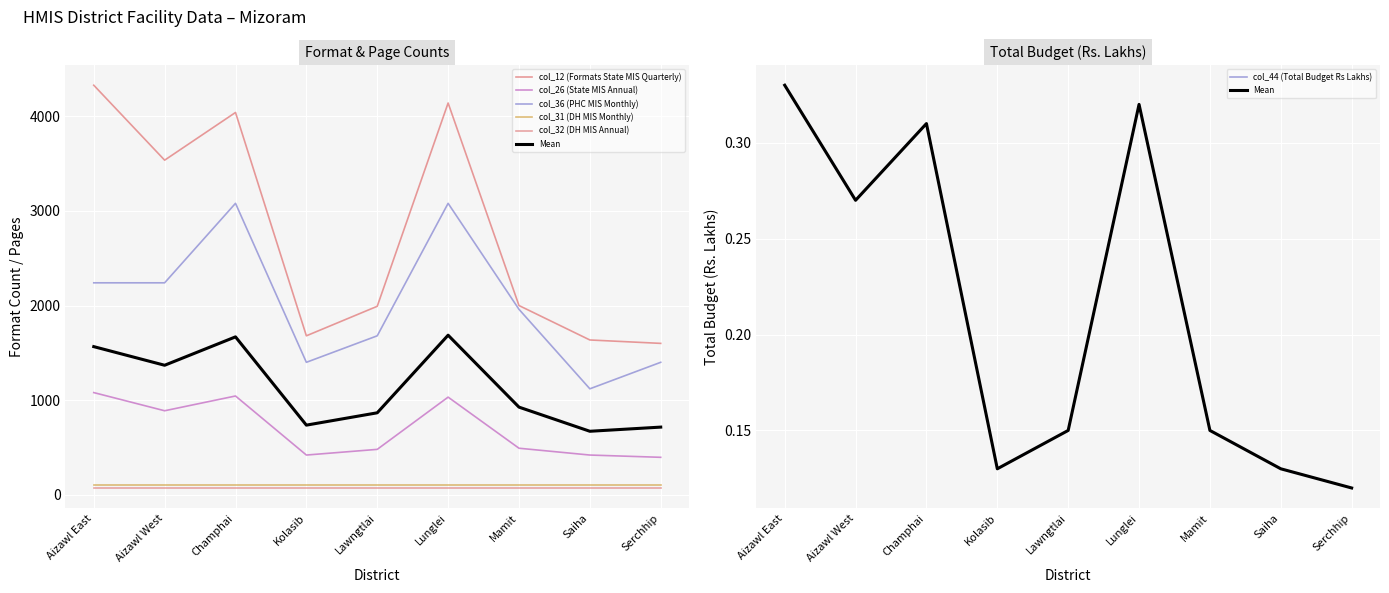

What is the label of the 5th point from the left?

Lawngtlai